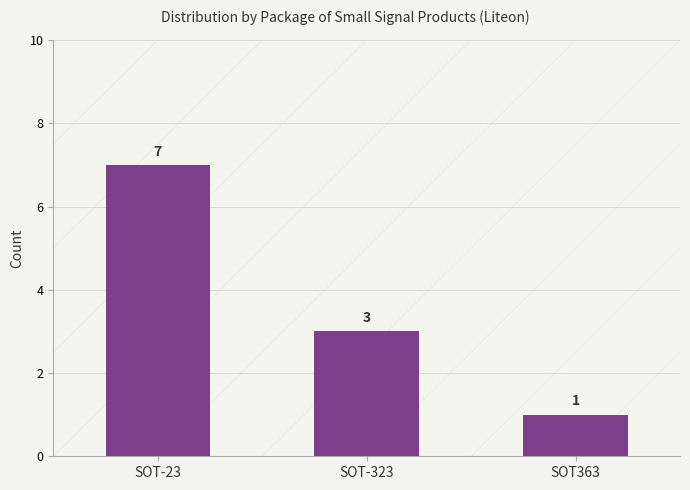

How many data points are less than 3?

1